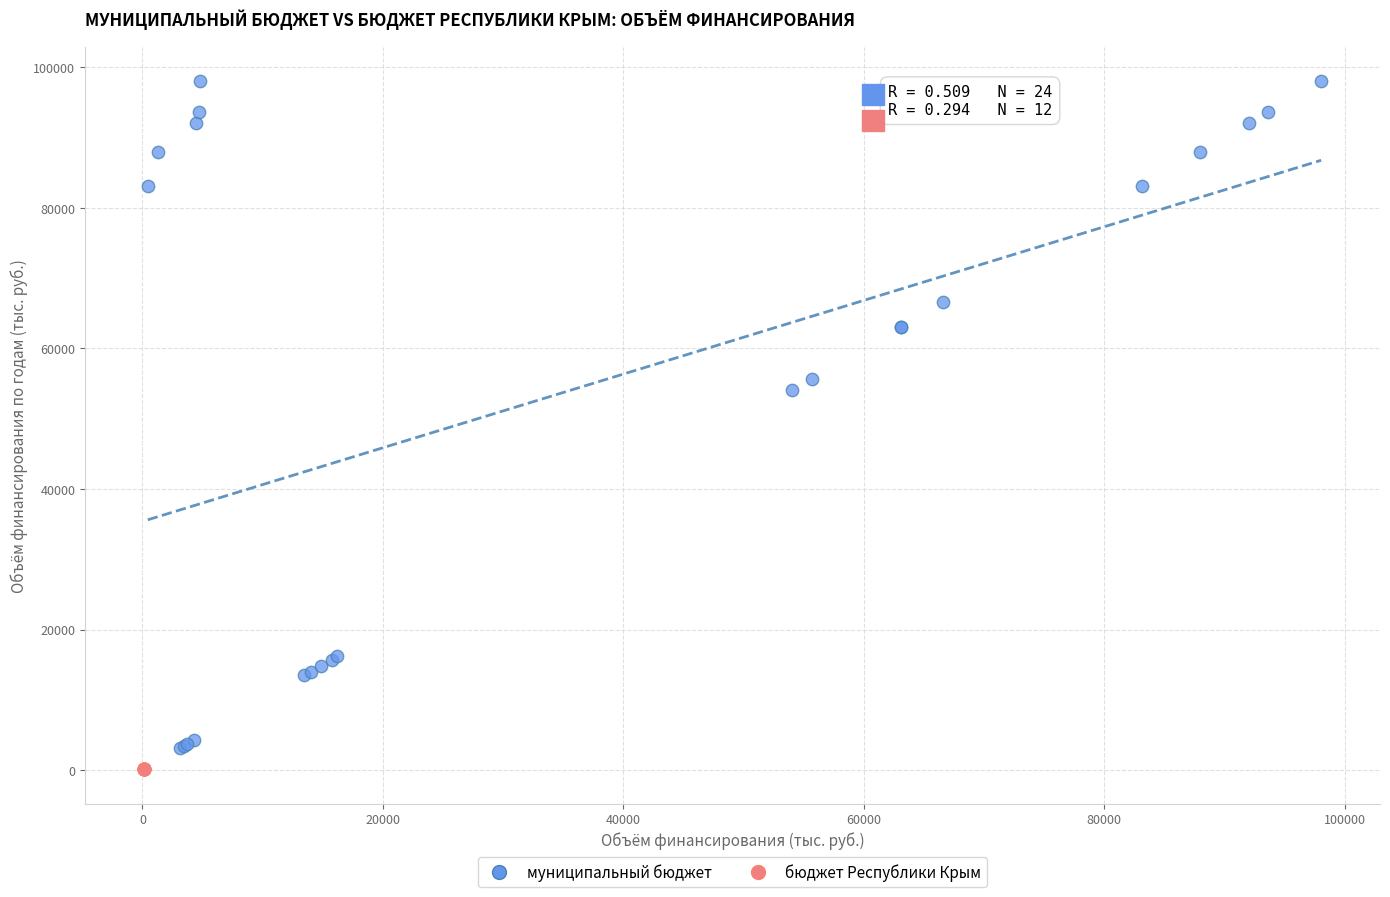

Which series has the widest spread of Y values?

муниципальный бюджет